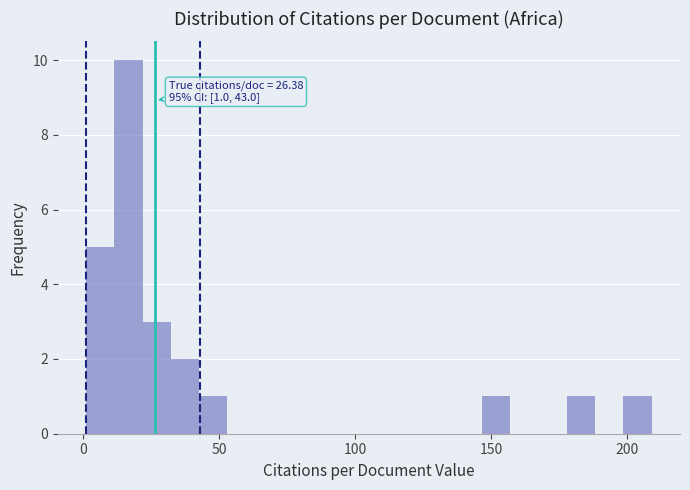

Around what value on the x-axis is the tallest bar? Give the approximate position of its centre, as read against the axis.

15